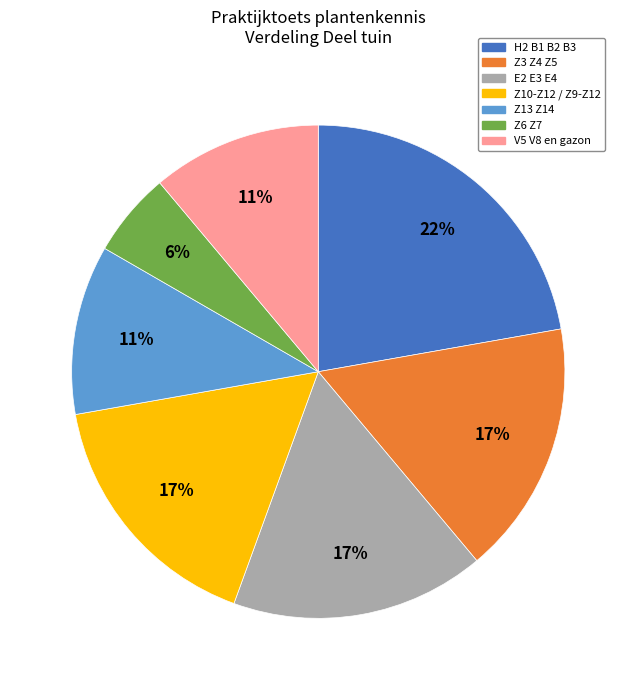

Which slice is the largest?

H2 B1 B2 B3